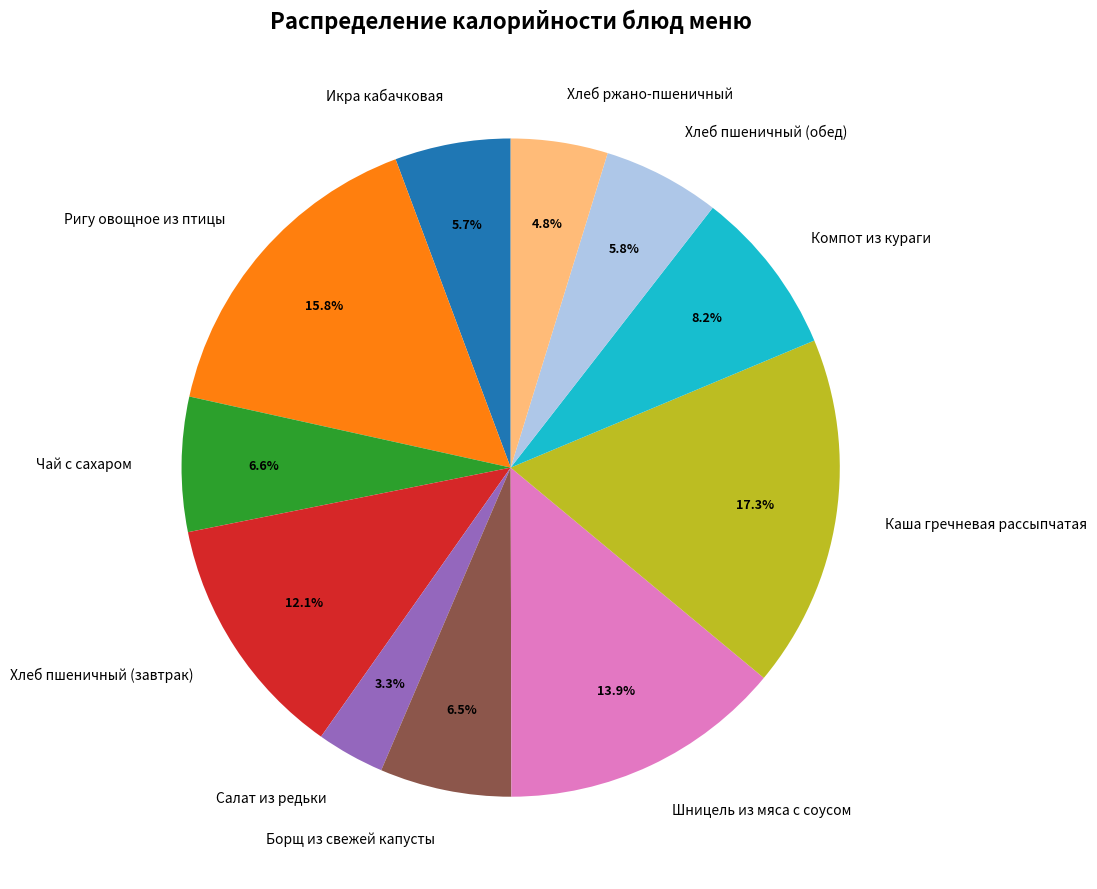

To the nearest percent, what percentage of the pie is Каша гречневая рассыпчатая?

17%